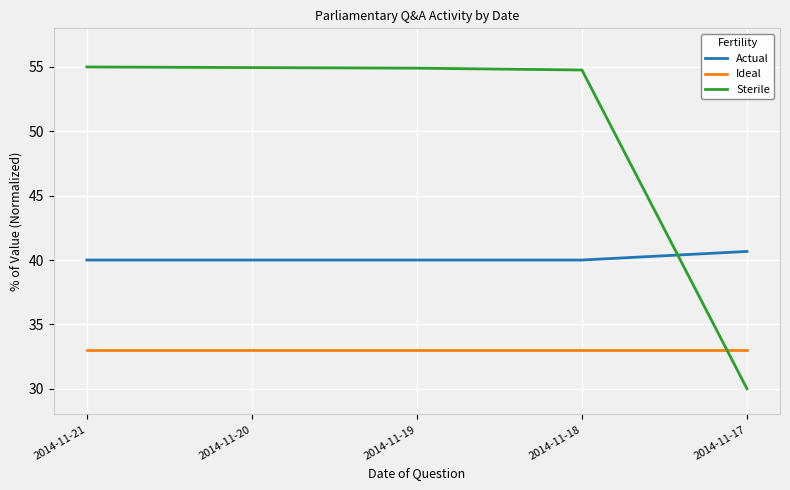

How many lines are shown in the chart?

3